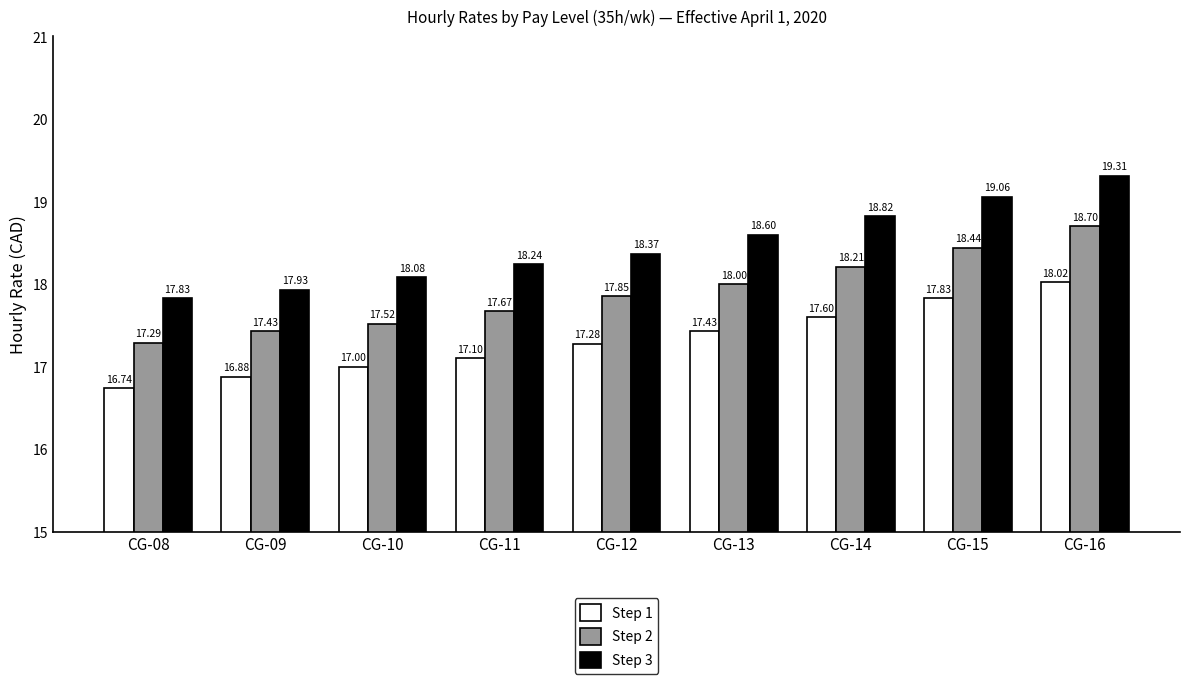

What are all the series names shown in the legend?

Step 1, Step 2, Step 3